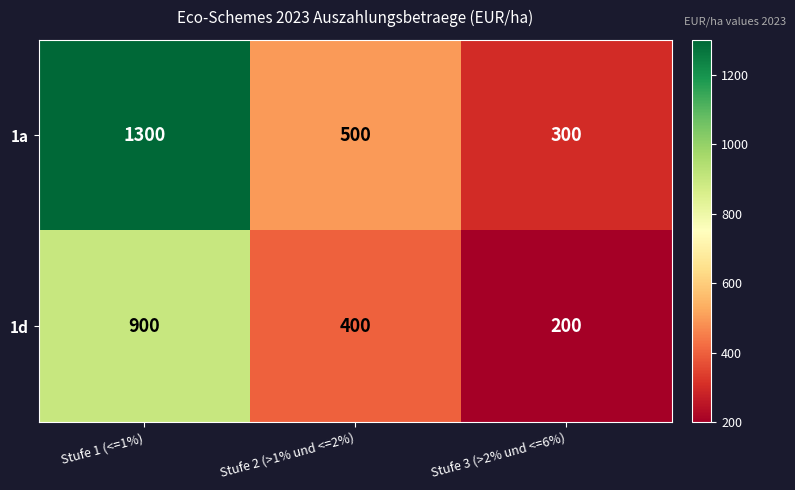

Reading right to left, list all the values displayed in this chart.

1a: Stufe 3 (>2% und <=6%)=300	Stufe 2 (>1% und <=2%)=500	Stufe 1 (<=1%)=1300
1d: Stufe 3 (>2% und <=6%)=200	Stufe 2 (>1% und <=2%)=400	Stufe 1 (<=1%)=900